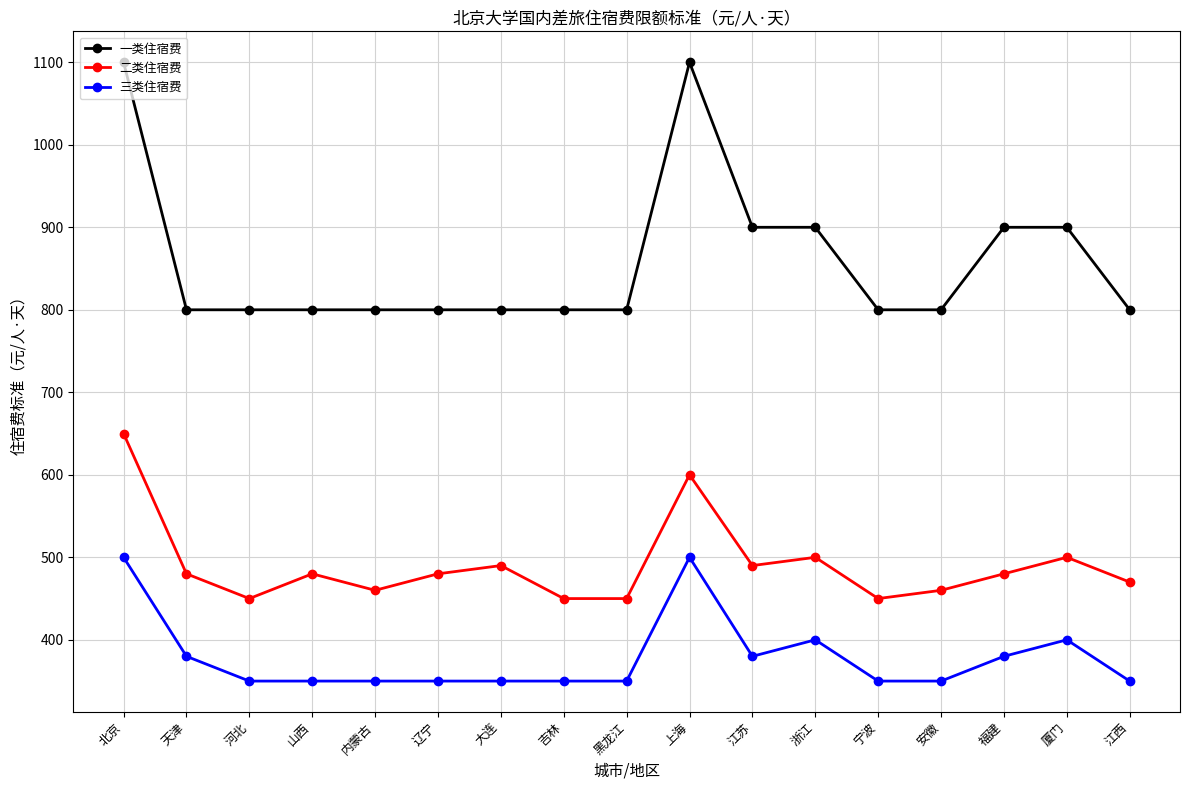

What is the label of the 9th point from the left?

黑龙江